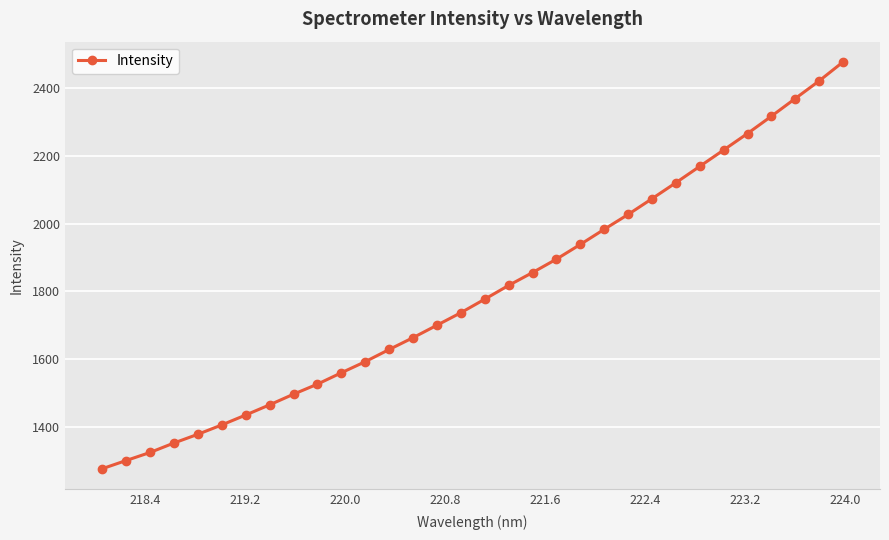

What is the sum of all values?

57564.4